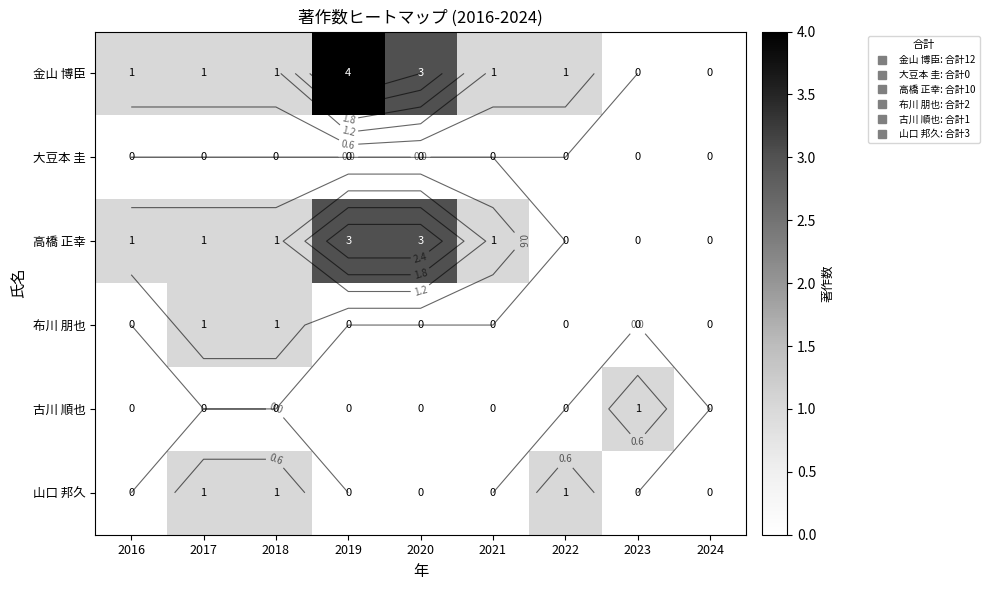

What is the difference between the second highest and second lowest values in the 金山 博臣 series?

3